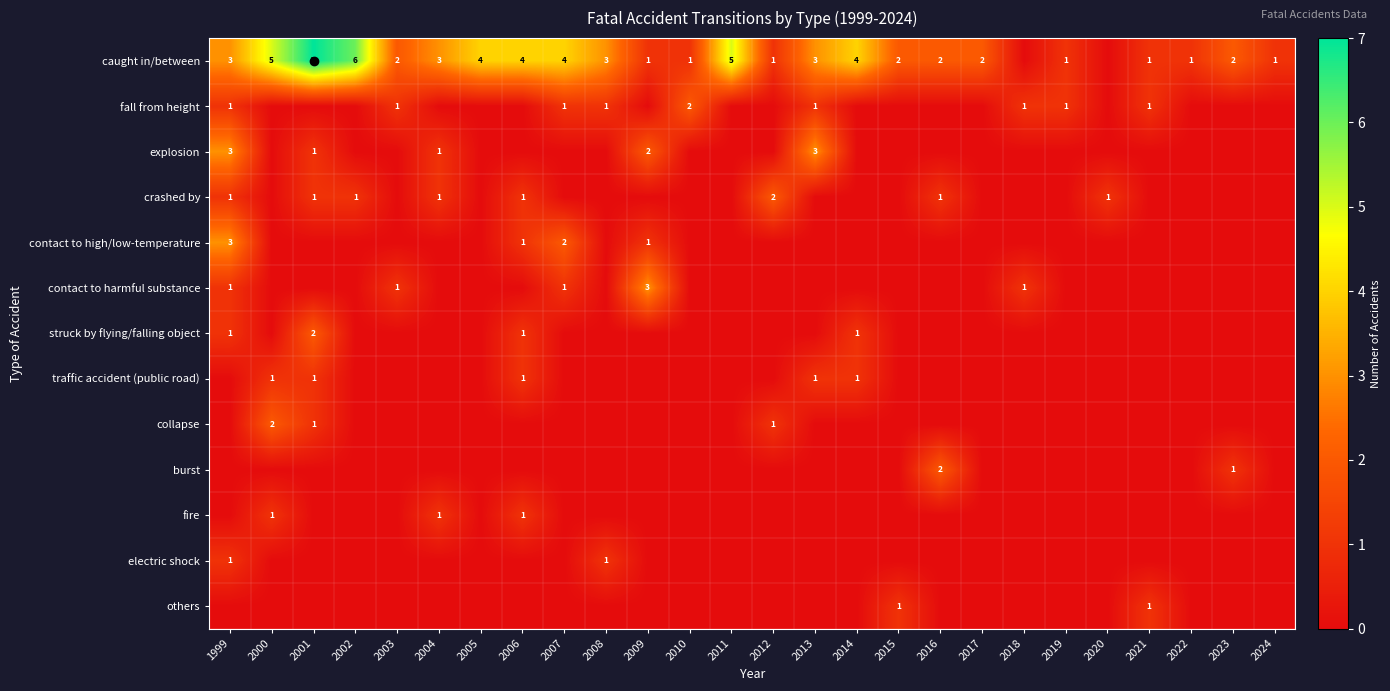

Between 2010 and 2007, which is larger?

2007